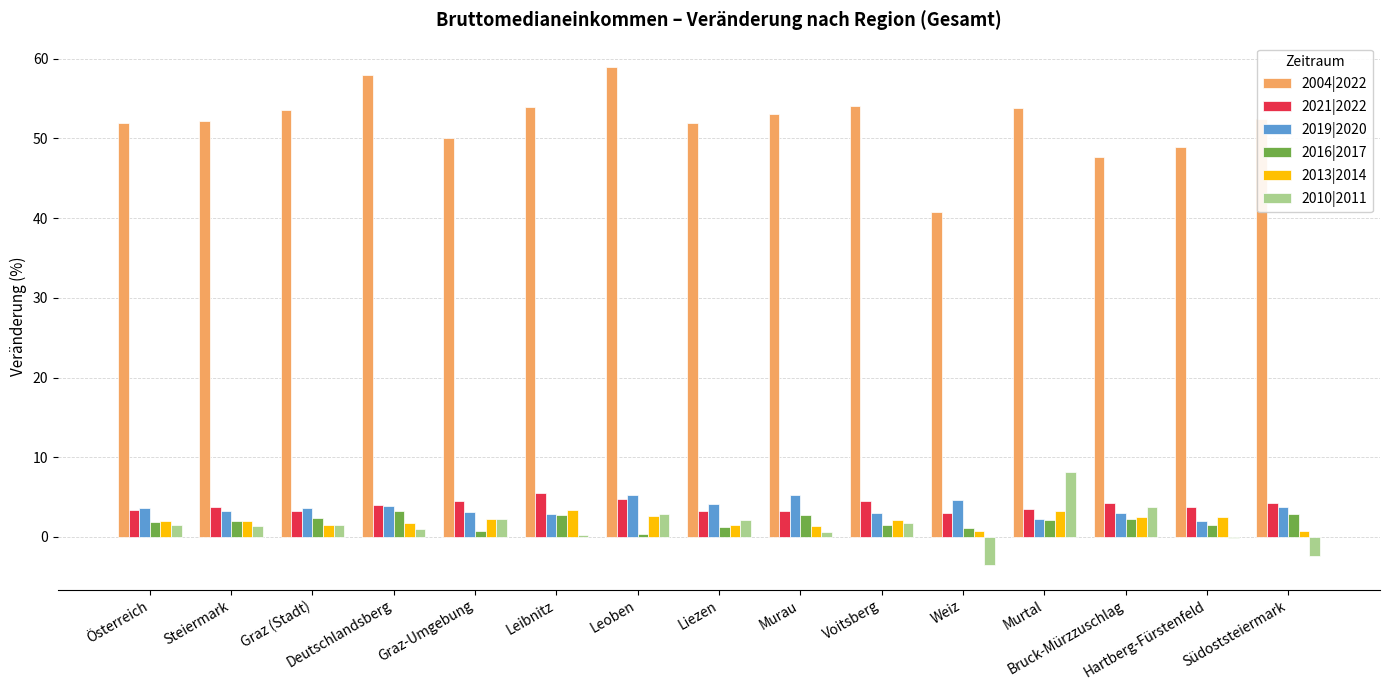

Count the number of categories in the chart.

15